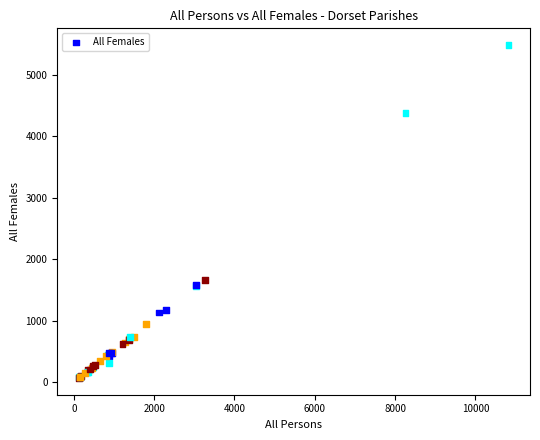

What Y value in the scatter plot is closest to 2773?

1653